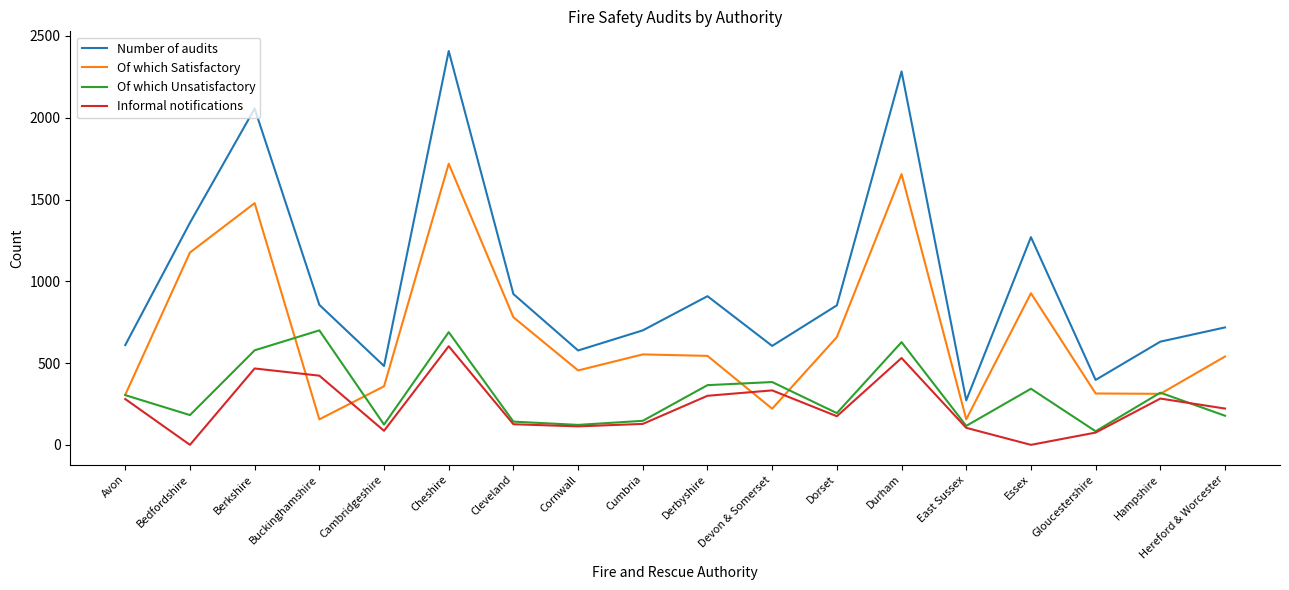

What is the total value across all series at Cornwall?

1267